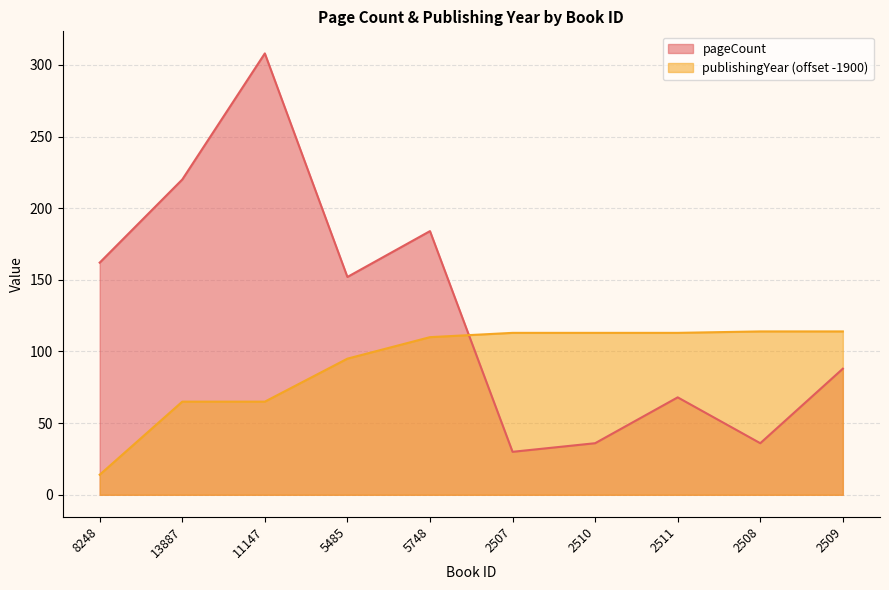

Reading right to left, transcribe all the data shown in this chart.

pageCount: 2509=88	2508=36	2511=68	2510=36	2507=30	5748=184	5485=152	11147=308	13887=220	8248=162
publishingYear: 2509=114	2508=114	2511=113	2510=113	2507=113	5748=110	5485=95	11147=65	13887=65	8248=14